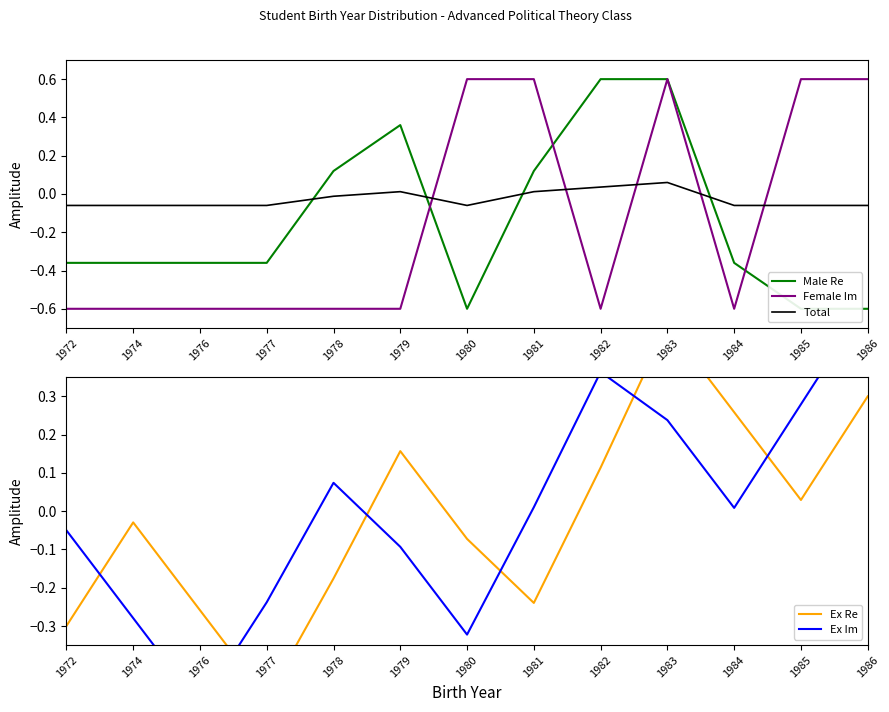

How many times do Total and Ex Im cross each other?

4